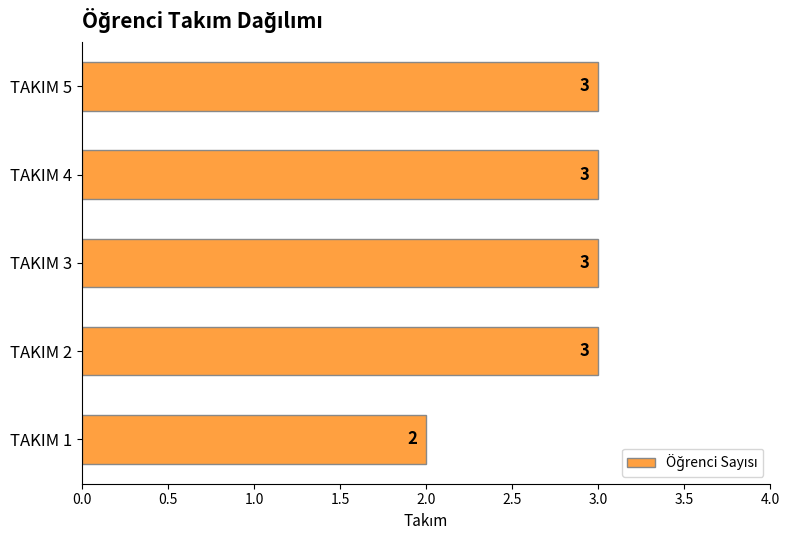

The chart shows a value of 5 at TAKIM 4. True or false?

False